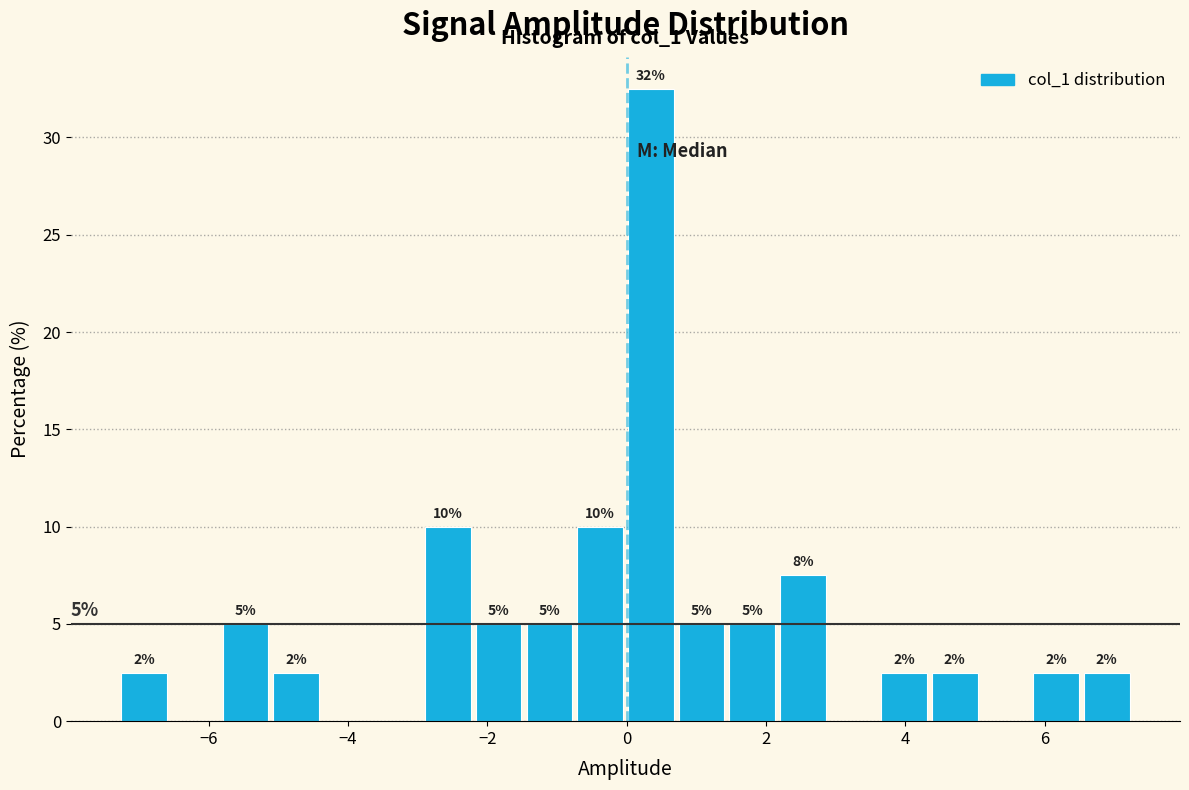

Around what value on the x-axis is the tallest bar? Give the approximate position of its centre, as read against the axis.

0.4